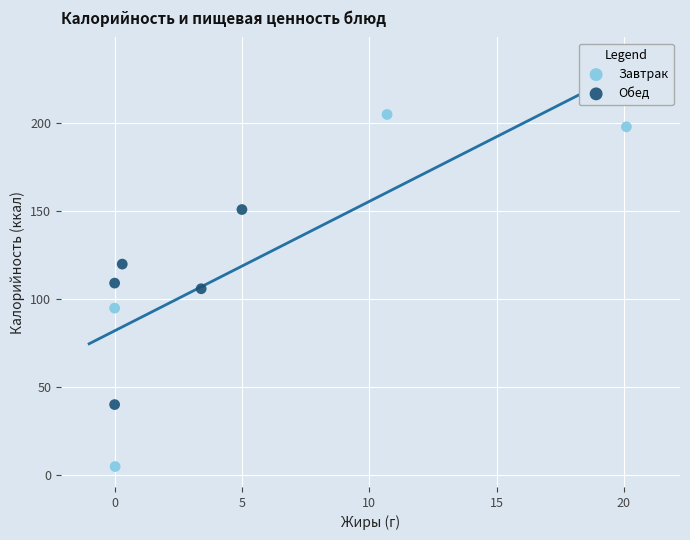

Which series reaches the minimum Y coordinate?

Завтрак